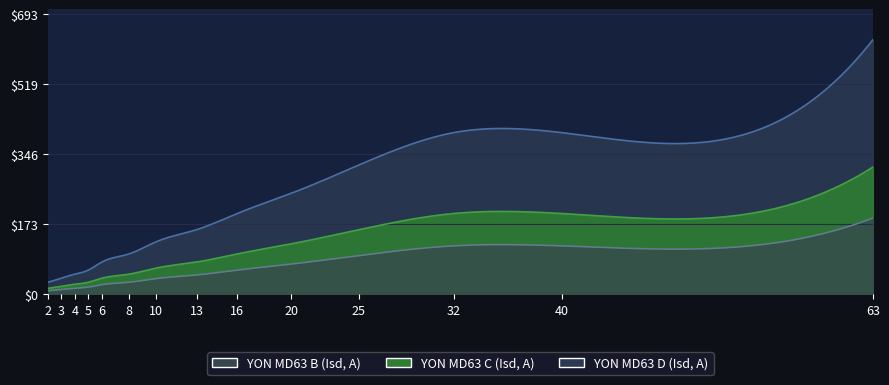

What is the difference between the YON MD63 D (Isd, A) values at 4 and 5?

10